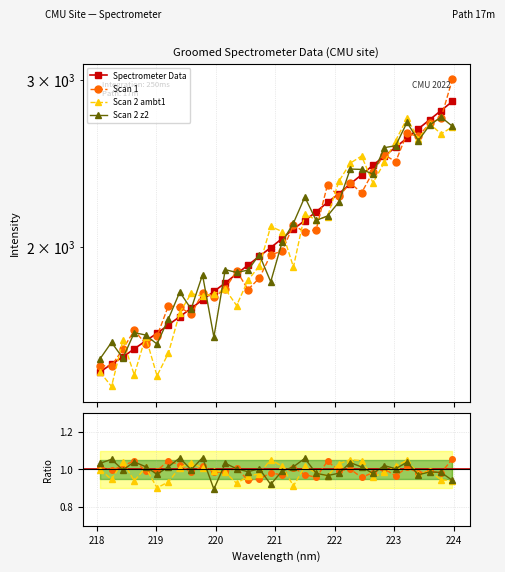

What are all the series names shown in the legend?

Spectrometer Data, Scan 1, Scan 2 ambt1, Scan 2 z2